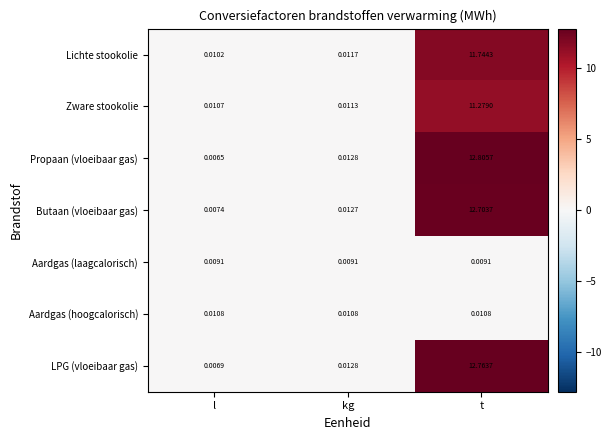

Which series has the largest total across all categories?

Propaan (vloeibaar gas)